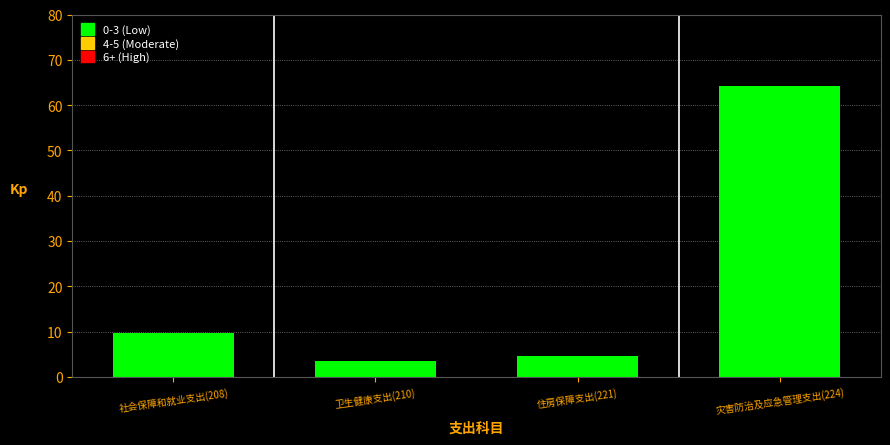

Reading left to right, transcribe all the data shown in this chart.

社会保障和就业支出(208)=9.7	卫生健康支出(210)=3.4	住房保障支出(221)=4.5	灾害防治及应急管理支出(224)=64.2